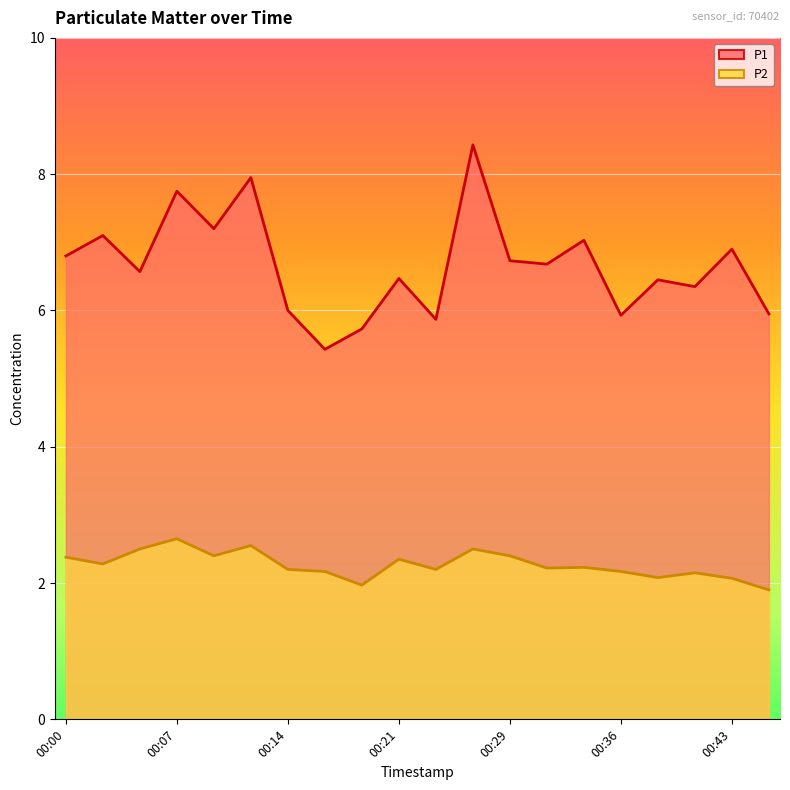

Is it true that P2 equals 2.5 at 00:12?

True